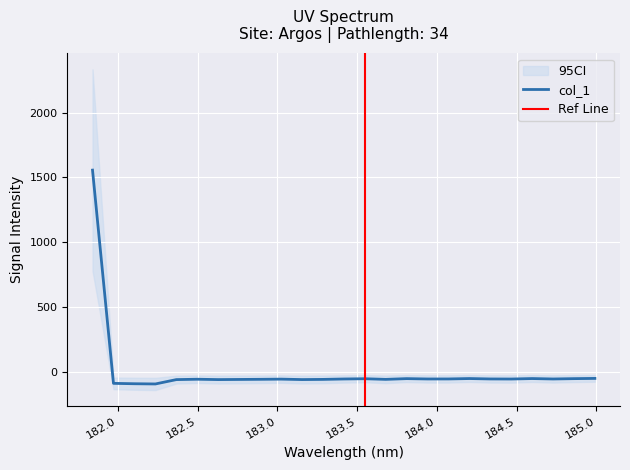

Rank the categories by value from lowest to highest.

182.2359681898, 182.1045947288, 181.9732053322, 182.3673257152, 182.6299929592, 183.15513622, 182.7613026778, 183.2863821962, 183.6800245112, 182.8925964608, 182.498667305, 183.0238743082, 184.46687888, 183.4176122368, 184.7290361848, 183.9423730432, 184.3357763242, 184.0735234058, 183.5488263418, 184.8600909338, 183.811206745, 184.5979655002, 184.2046578328, 184.9911297472, 181.8418